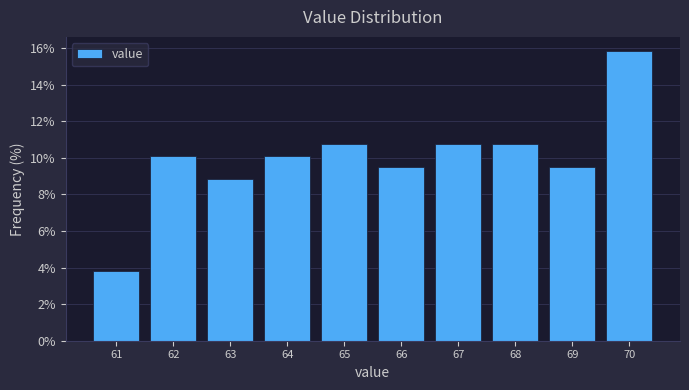

Reading right to left, extract all data points from this chart.

70=15.8	69=9.5	68=10.8	67=10.8	66=9.5	65=10.8	64=10.1	63=8.9	62=10.1	61=3.8